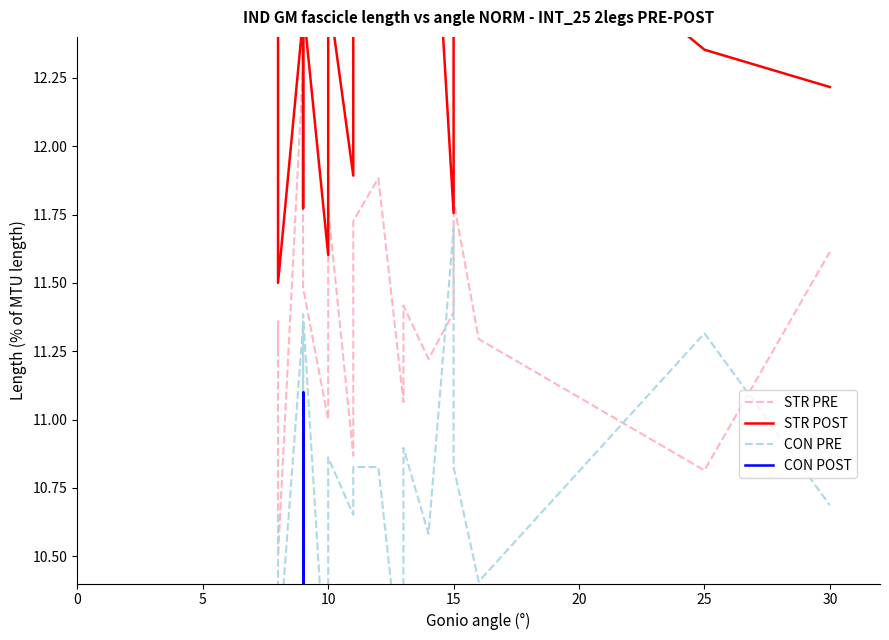

What is the highest value of the CON PRE series?

11.7